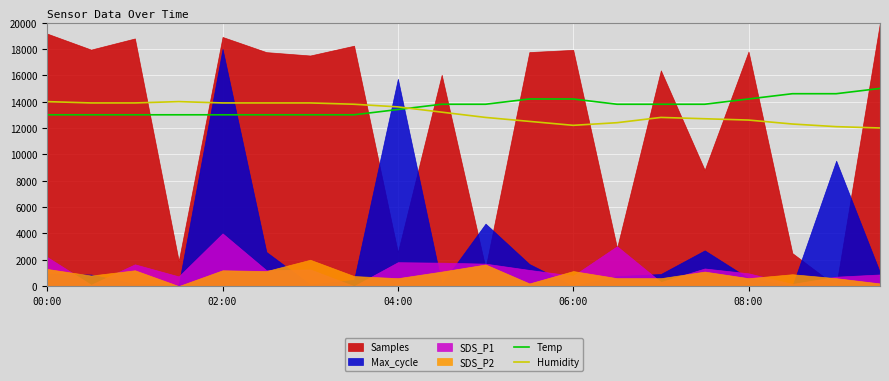

True or false: Humidity has a value of 18498.0 at 04:00.

False